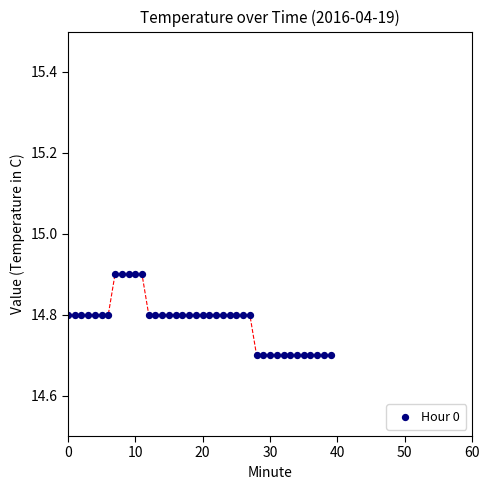

How many data points are displayed?

40